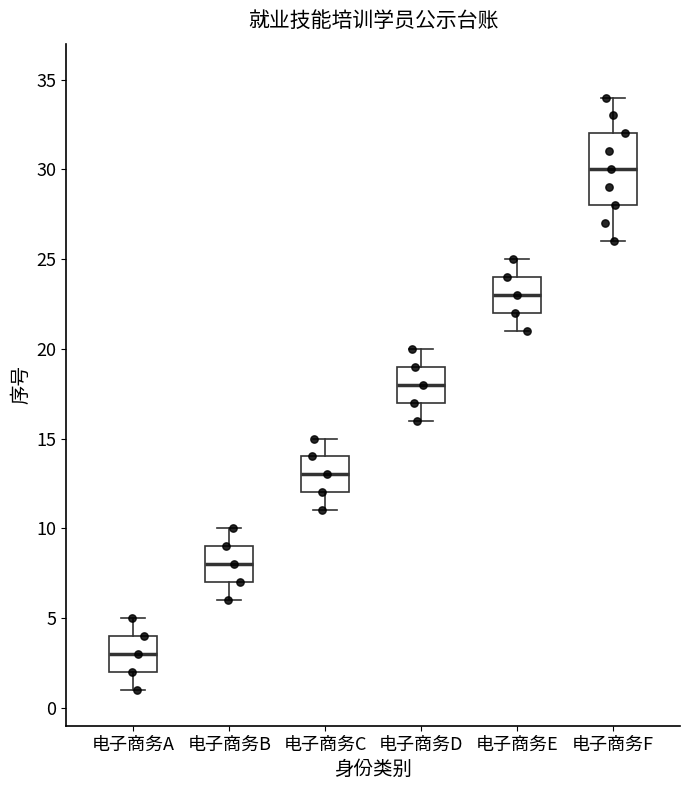

Comparing the boxes themselves (not the whiskers), which one is the tallest?

电子商务F